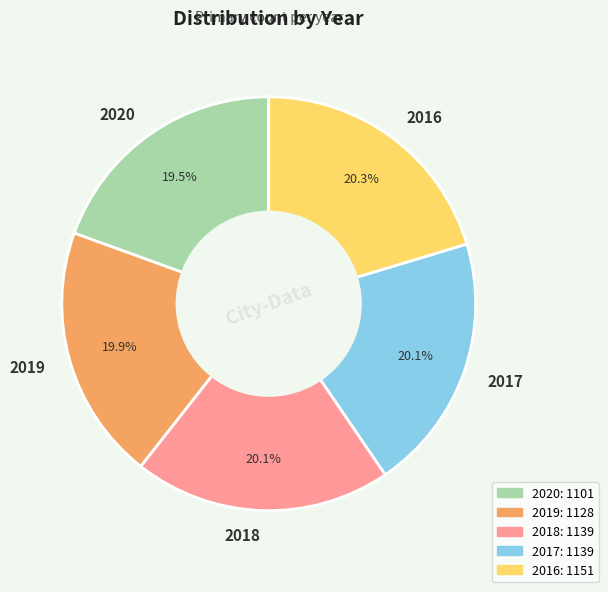

True or false: 2019 accounts for 34% of the total.

False